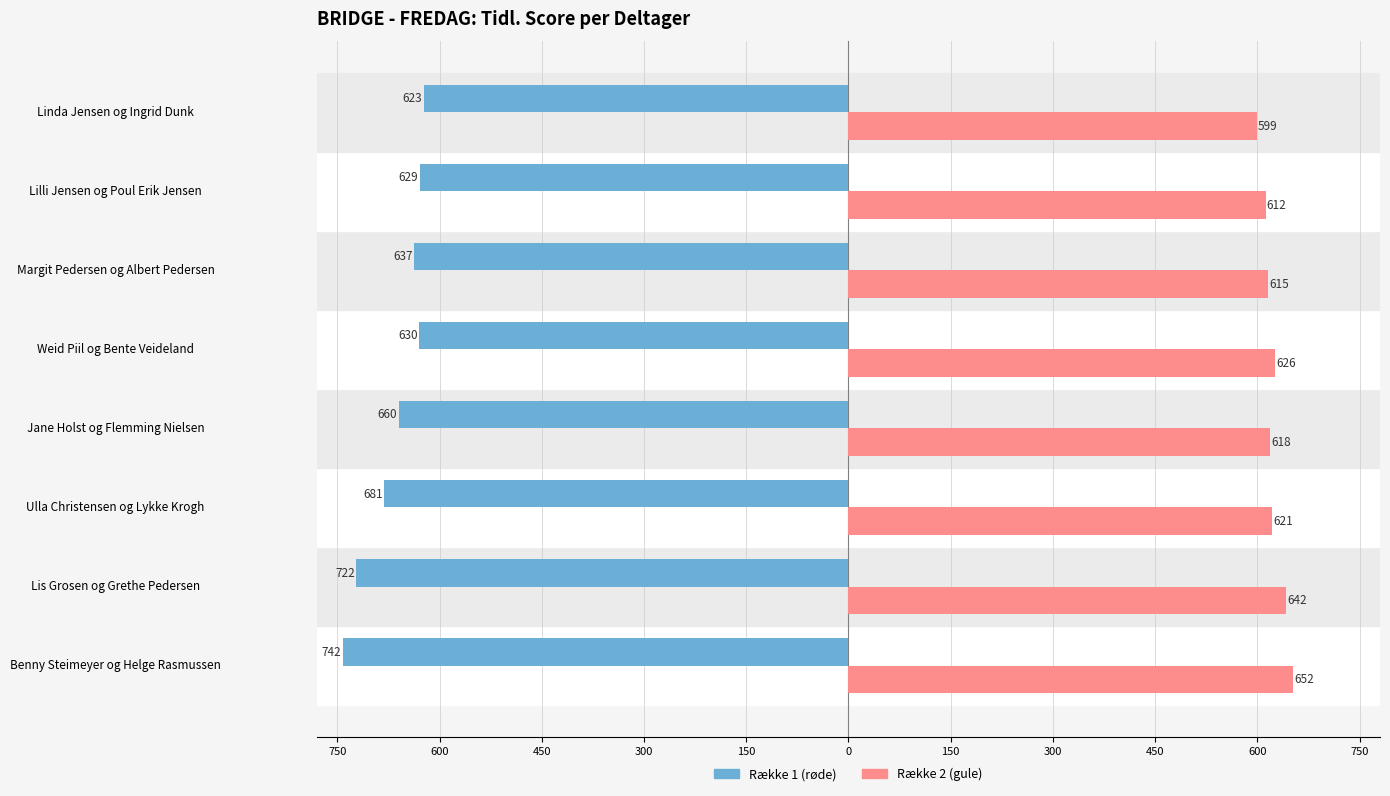

How many groups of bars are there?

8